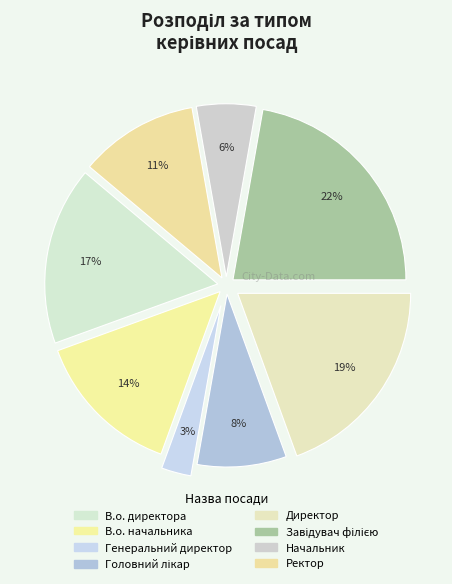

How many slices are in this pie chart?

8